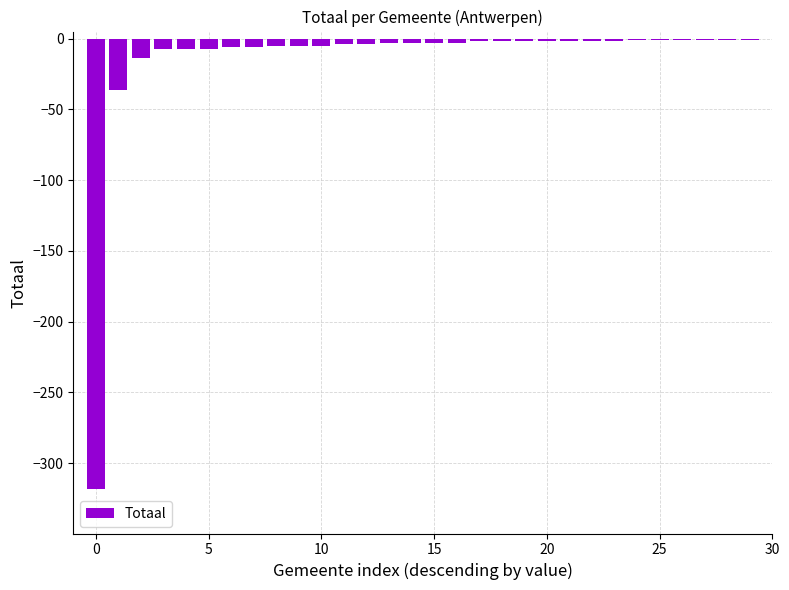

What is the sum of all values?

-456